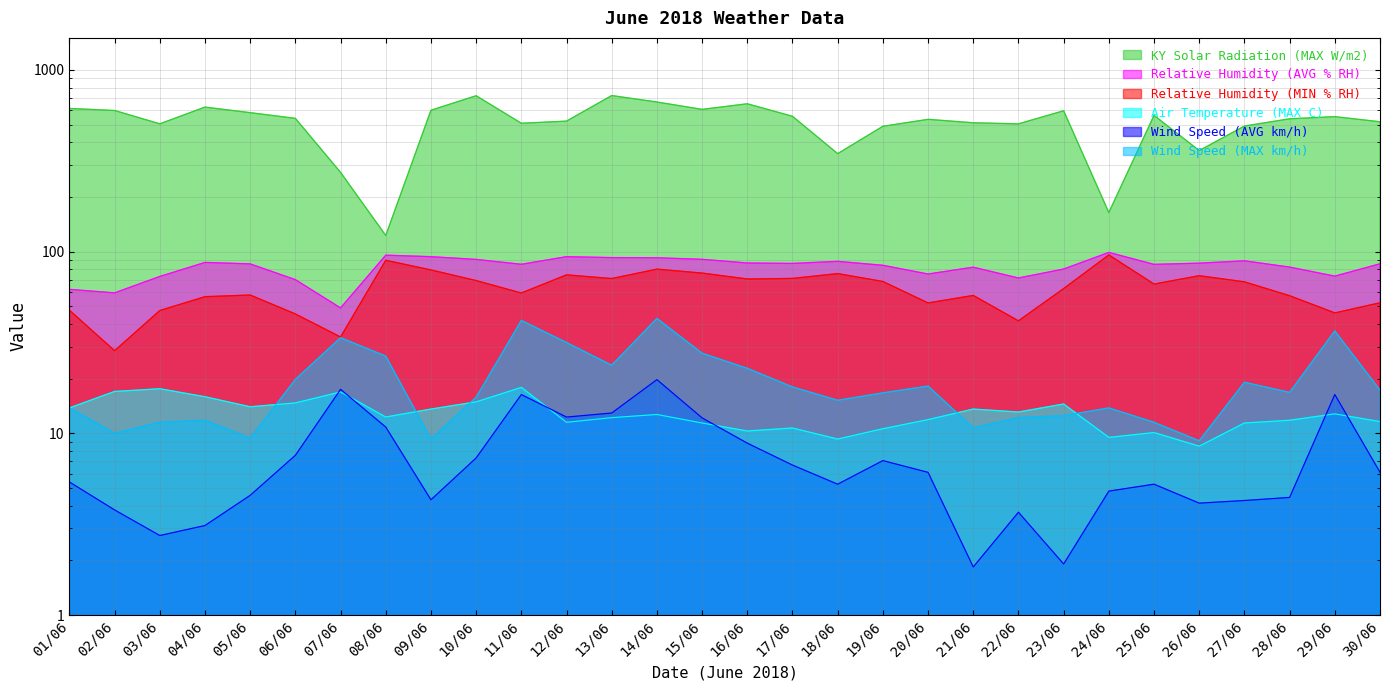

How many interior local peaks does the Relative Humidity (MIN % RH) series have?

8